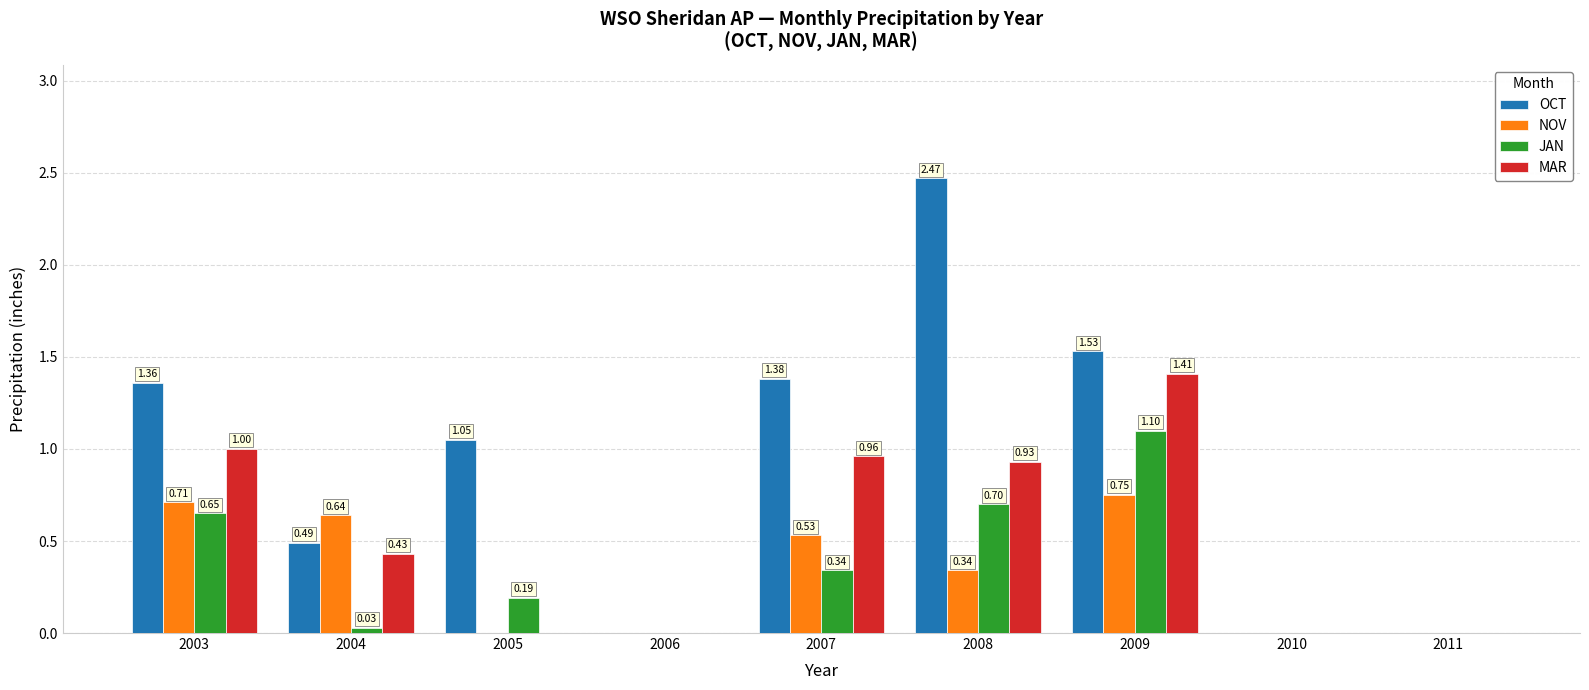

Between 2003 and 2005, which series saw the biggest shift?

MAR